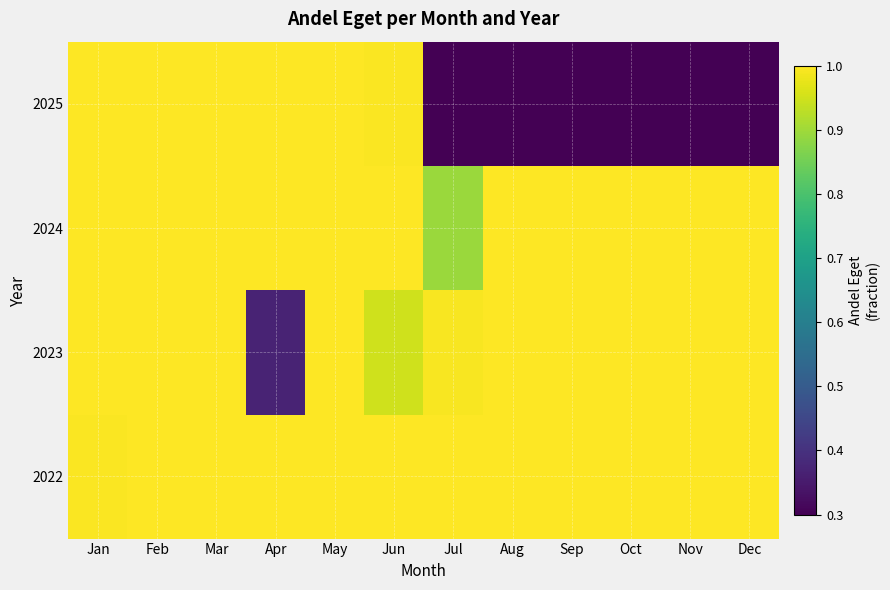

Which category has the lowest value across all series?

Jul